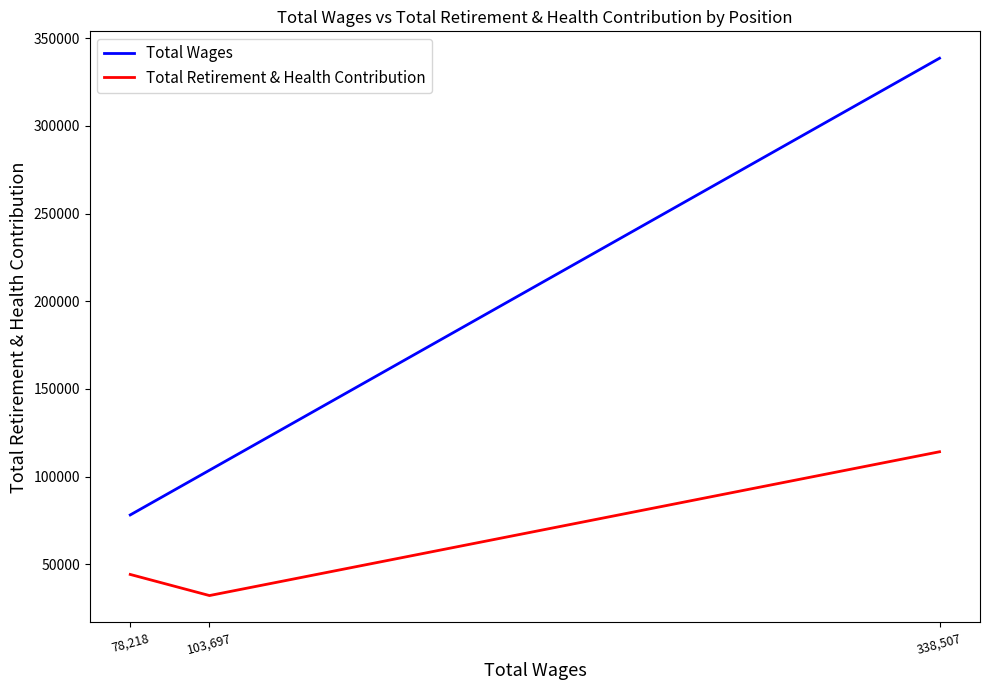

Rank the series by their average value, from highest to lowest.

Total Wages, Total Retirement & Health Contribution